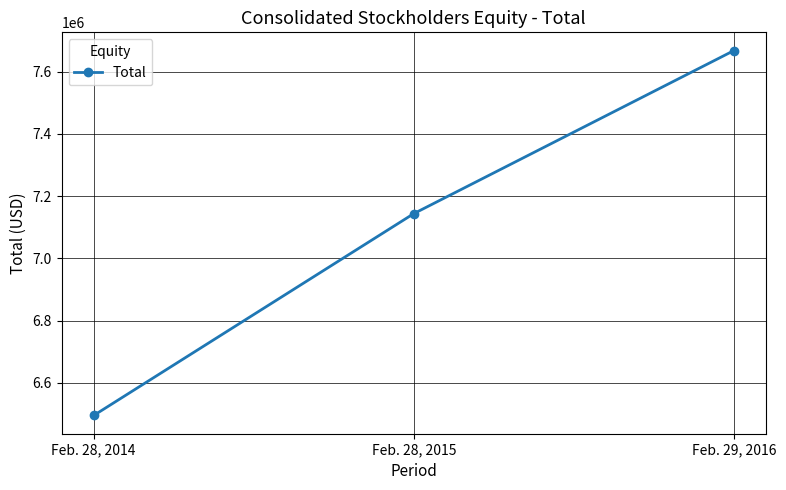

What position from the right is Feb. 28, 2015?

2